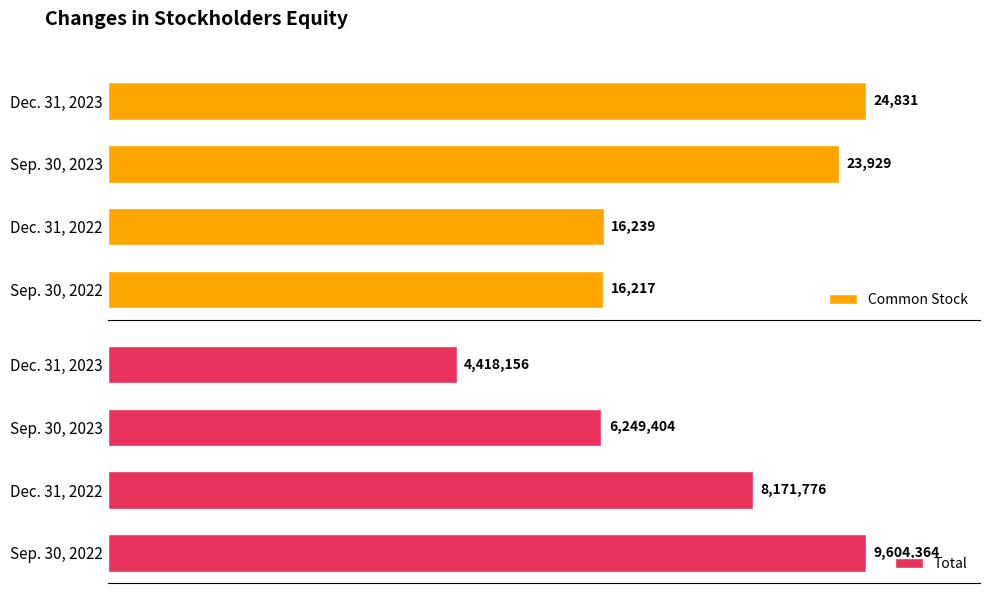

What is the difference between the maximum and minimum values in the Common Stock series?

8614